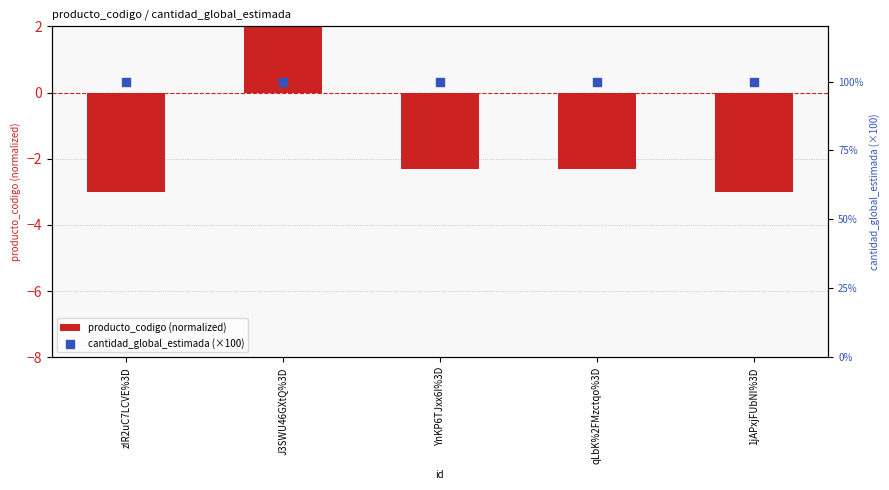

Which series contains the lowest Y value?

producto_codigo (normalized)